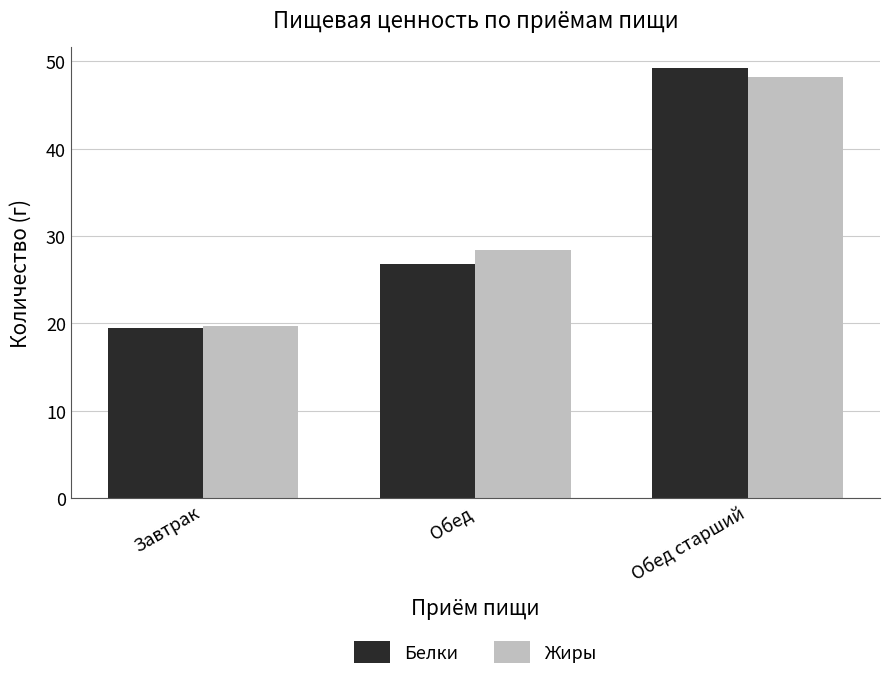

What is the value of the Жиры bar at the 1st from the left?

19.7